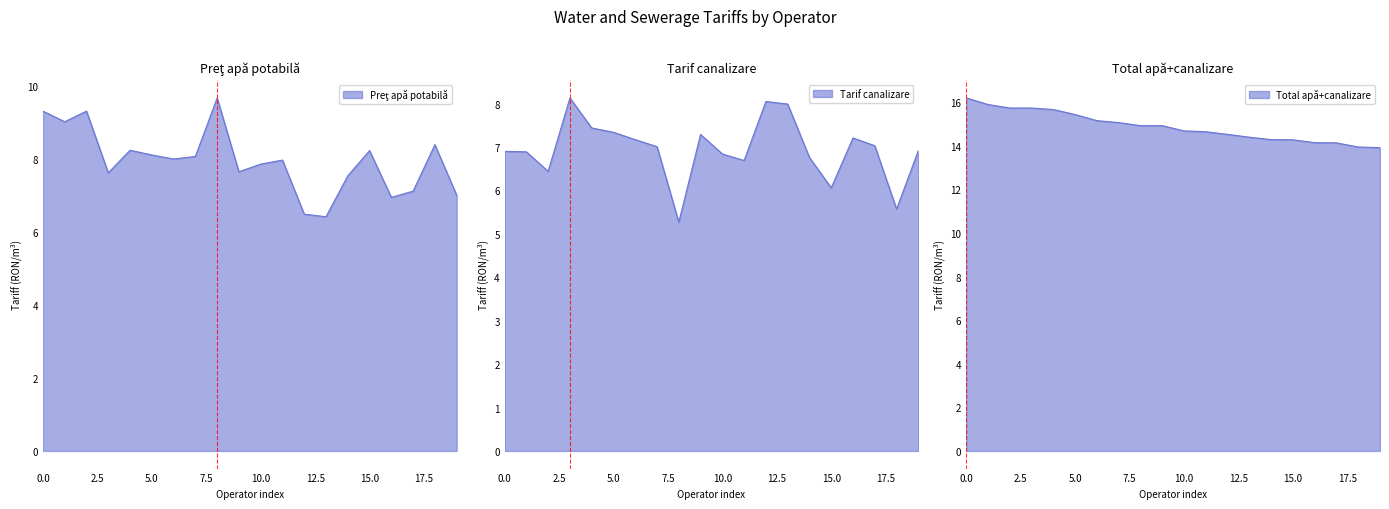

Reading right to left, transcribe all the data shown in this chart.

Preţ apă potabilă: 7.0	8.4	7.1	6.9	8.2	7.5	6.4	6.5	8.0	7.8	7.6	9.7	8.1	8.0	8.1	8.2	7.6	9.3	9.0	9.3
Tarif canalizare: 6.9	5.6	7.0	7.2	6.1	6.8	8.0	8.1	6.7	6.8	7.3	5.3	7.0	7.2	7.3	7.4	8.1	6.4	6.9	6.9
Total apă+canalizare: 13.9	13.9	14.1	14.2	14.3	14.3	14.4	14.5	14.7	14.7	14.9	14.9	15.1	15.2	15.4	15.7	15.7	15.7	15.9	16.2